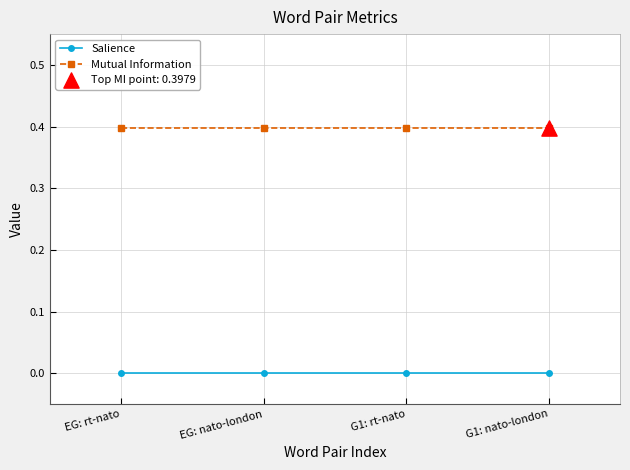

At how many categories does at least one series exceed 0?

4